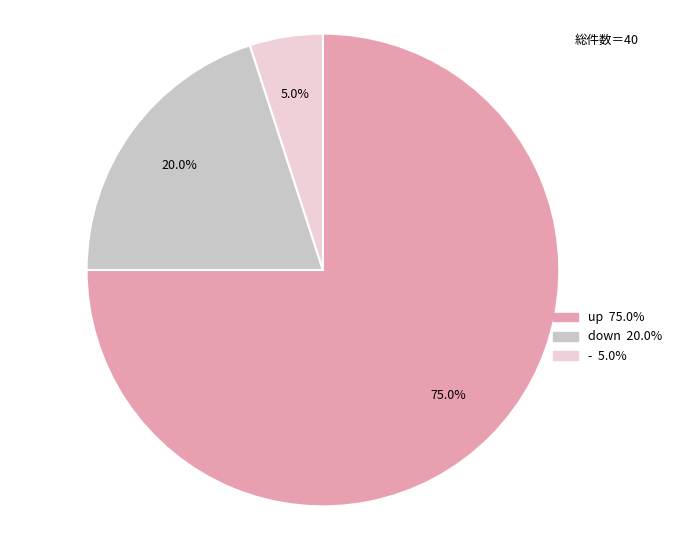

Which category has the biggest portion of the pie?

up